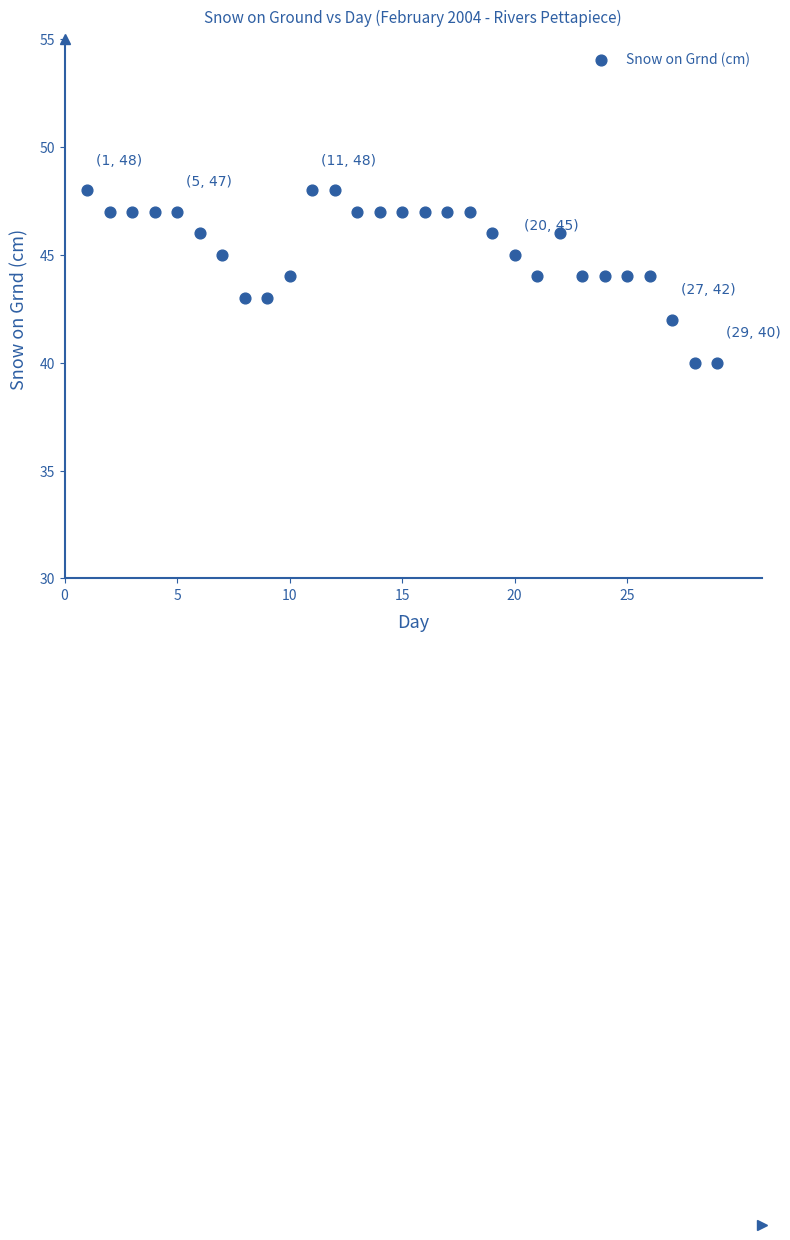

What is the range of X values (max minus min)?

28